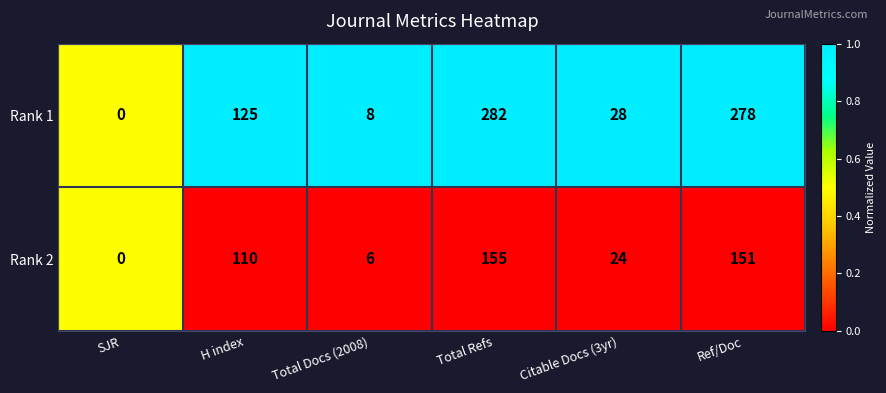

What is the average value of the Rank 2 series?

74